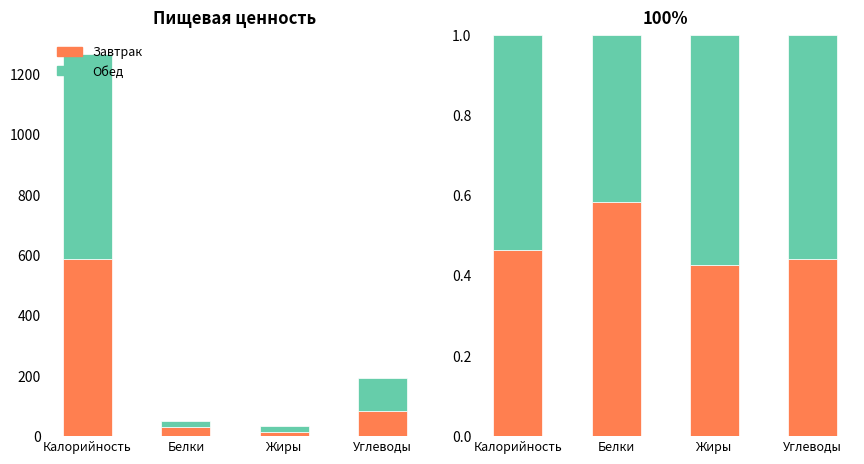

Rank the series by their average value, from lowest to highest.

Завтрак, Обед